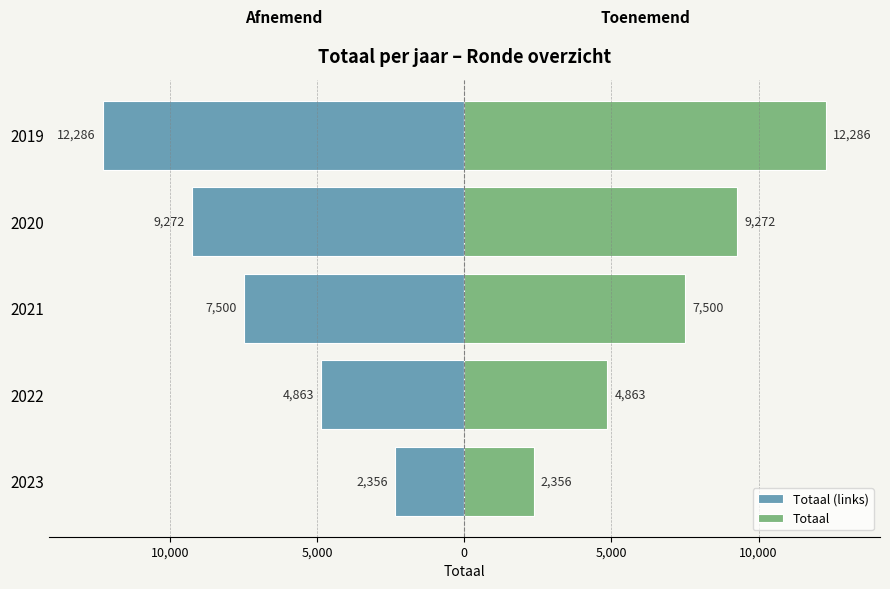

Rank the series by their average value, from lowest to highest.

Totaal (links), Totaal